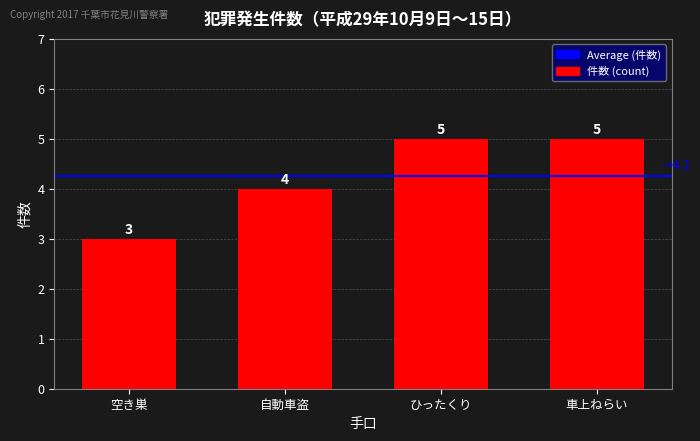

Reading right to left, what are all the values shown in this chart?

5	5	4	3